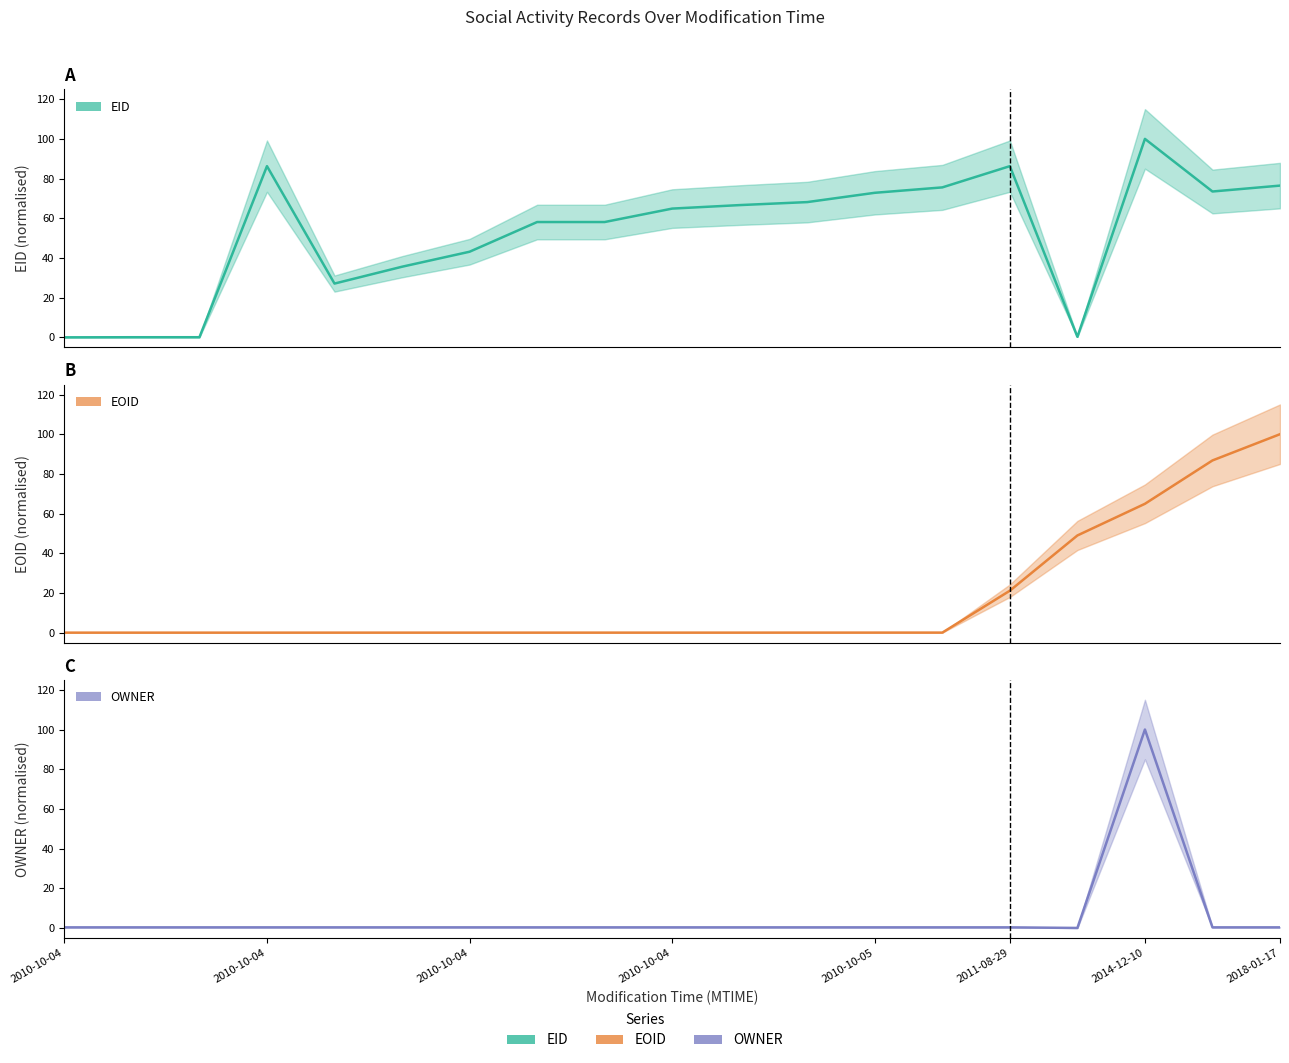

Is the value of EID at 2011-08-29 greater than the value of EOID at 2010-10-04?

Yes